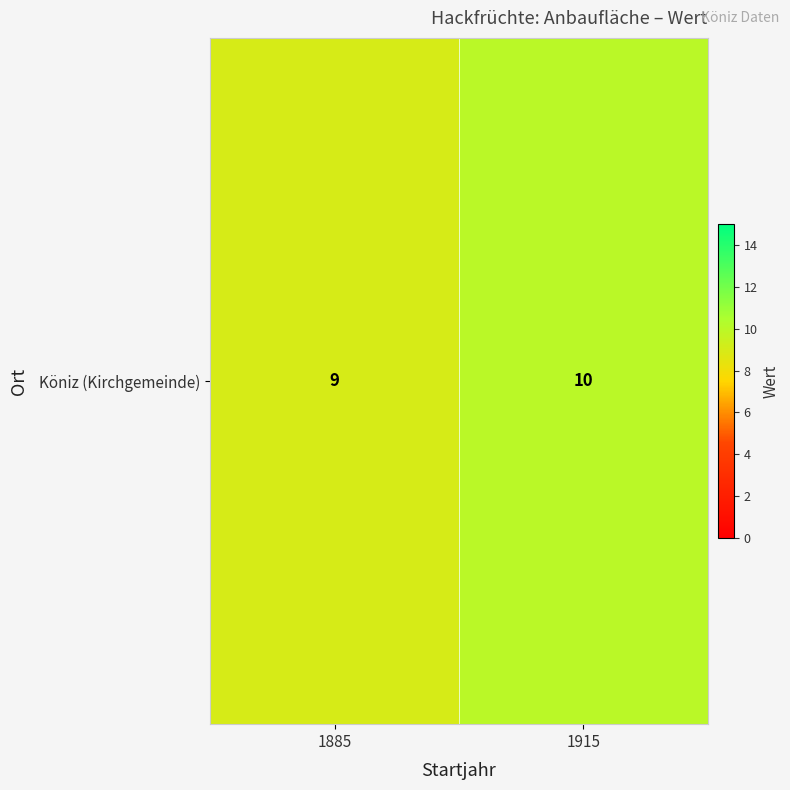

Reading right to left, transcribe all the data shown in this chart.

1915=10	1885=9